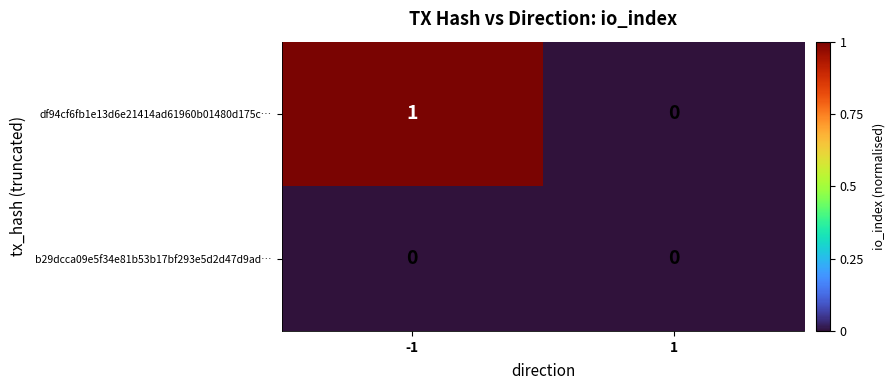

At which category is the sum across all series the highest?

-1